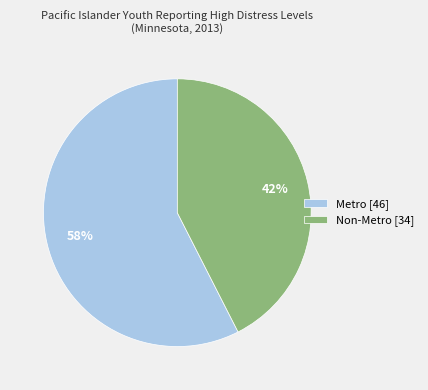

Does Non-Metro [34] account for over 50% of the chart?

No